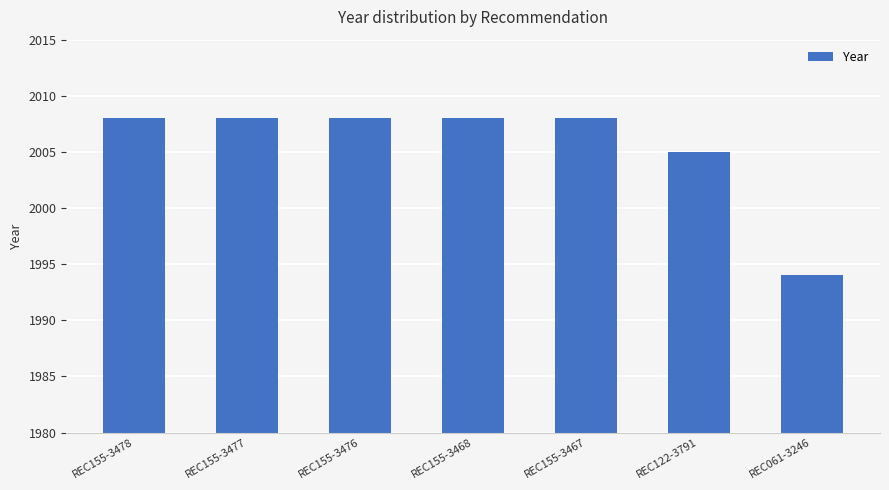

The chart shows a value of 1994 at REC061-3246. True or false?

True